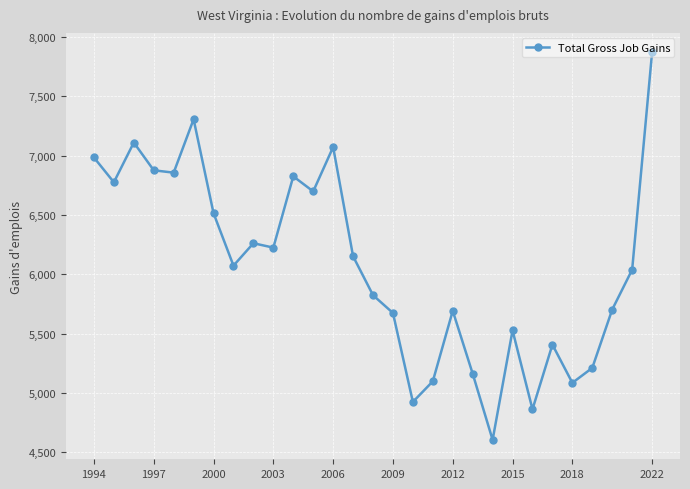

True or false: the data has more than 0 interior local peaks.

True